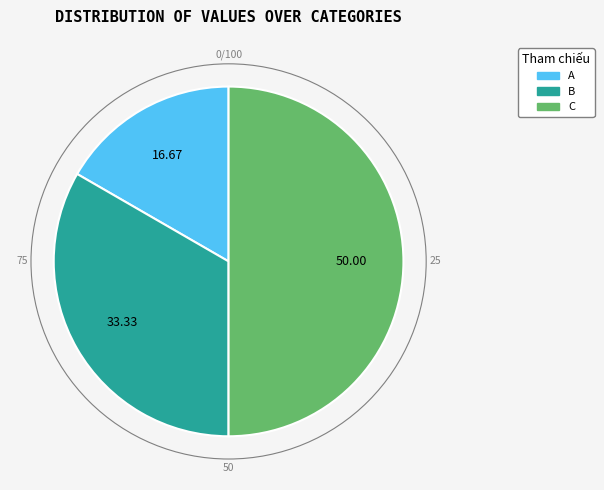

Rank the categories by value from highest to lowest.

C, B, A